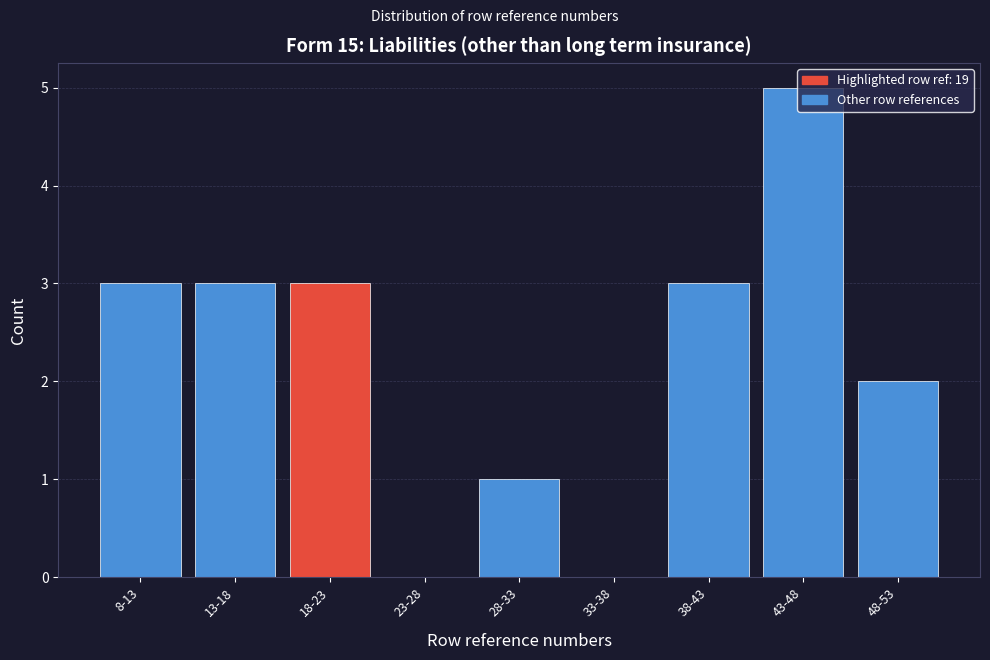

Is it true that the value at 38-43 is 3?

True